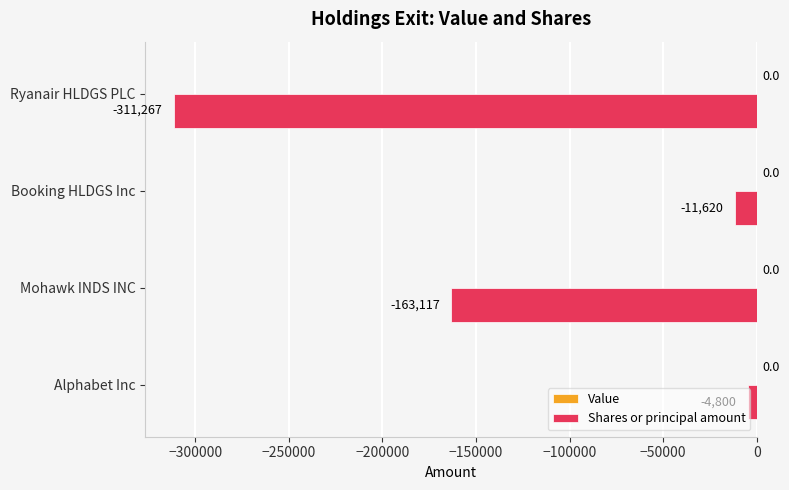

Which has a higher value, Booking HLDGS Inc or Mohawk INDS INC?

Booking HLDGS Inc